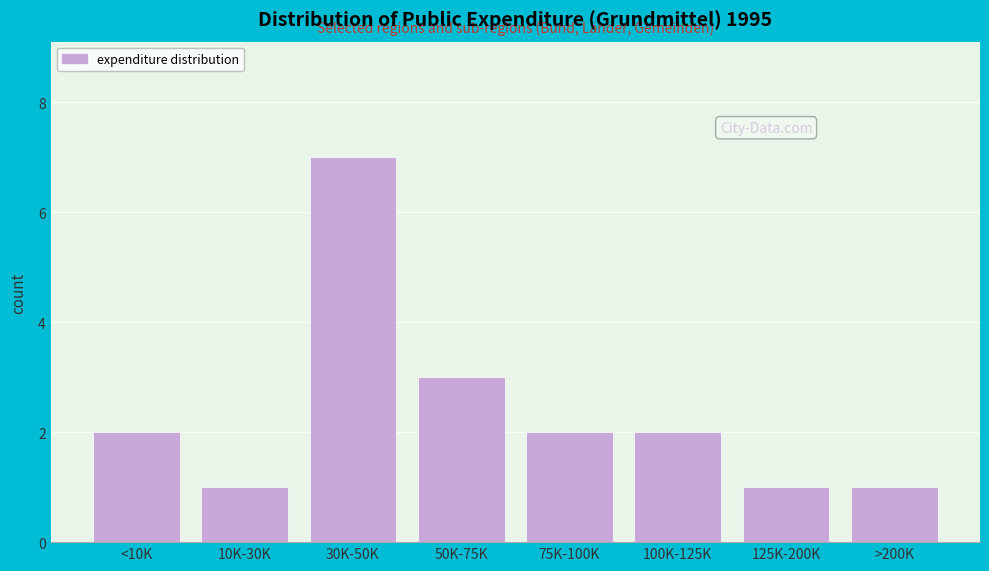

Reading right to left, list all the values displayed in this chart.

1	1	2	2	3	7	1	2